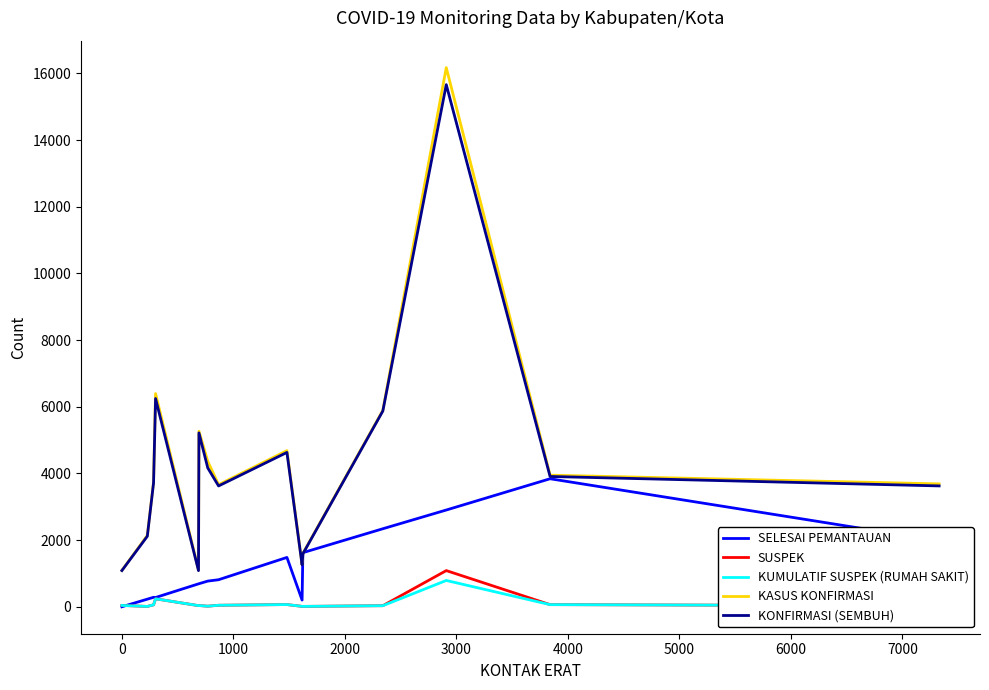

How many interior local valleys does the KASUS KONFIRMASI series have?

3